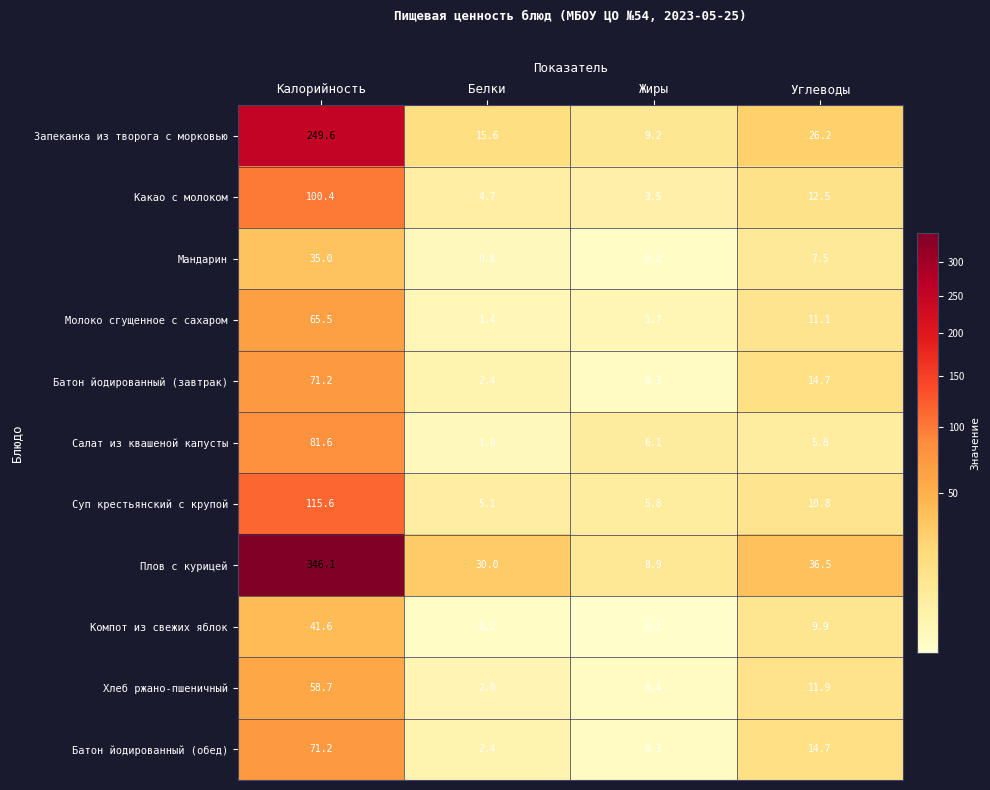

What is the difference between the maximum and minimum values in the Компот из свежих яблок series?

41.5